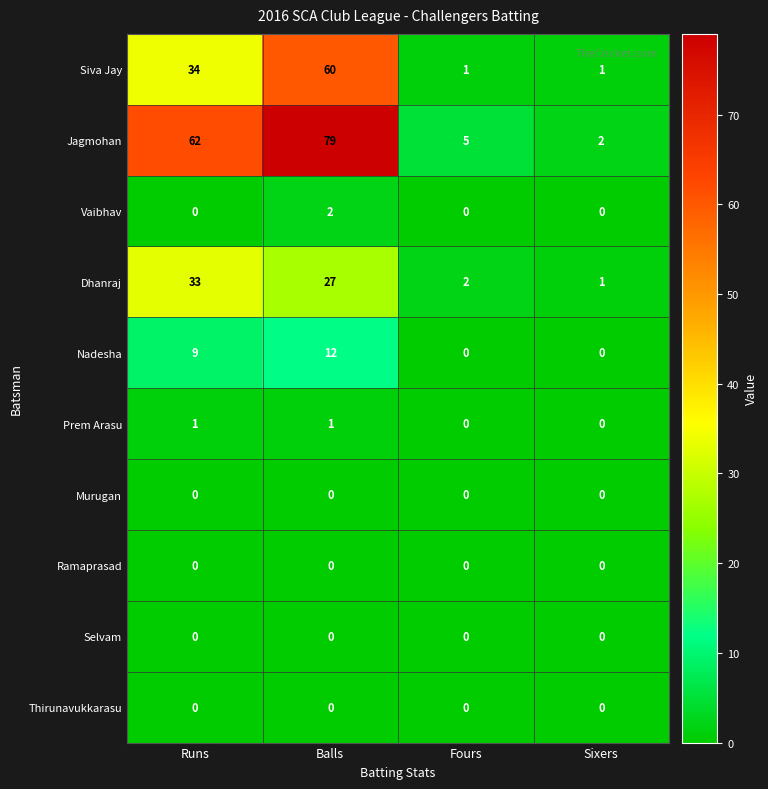

Which series has the largest range (max minus min)?

Jagmohan